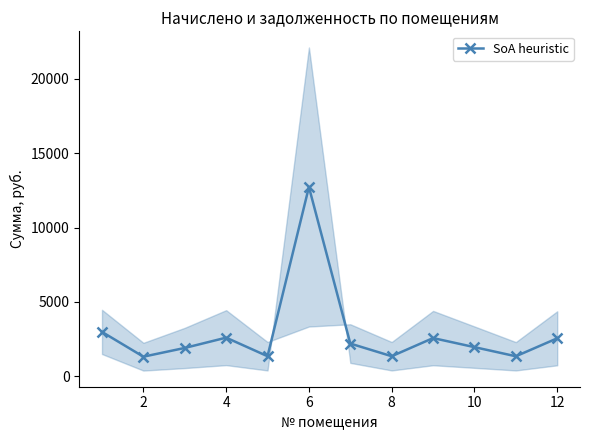

Where is the first local maximum for SoA heuristic?

4